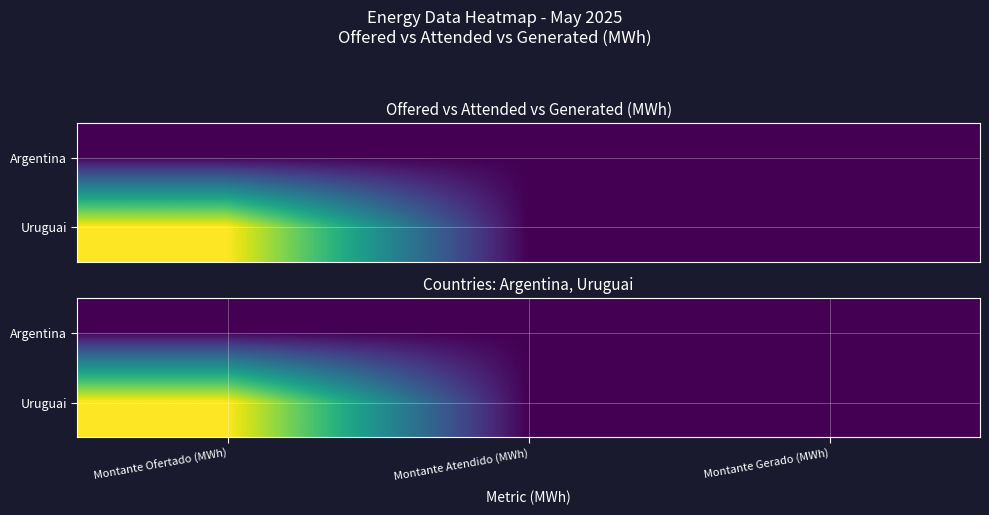

At how many categories does at least one series exceed 1076?

1